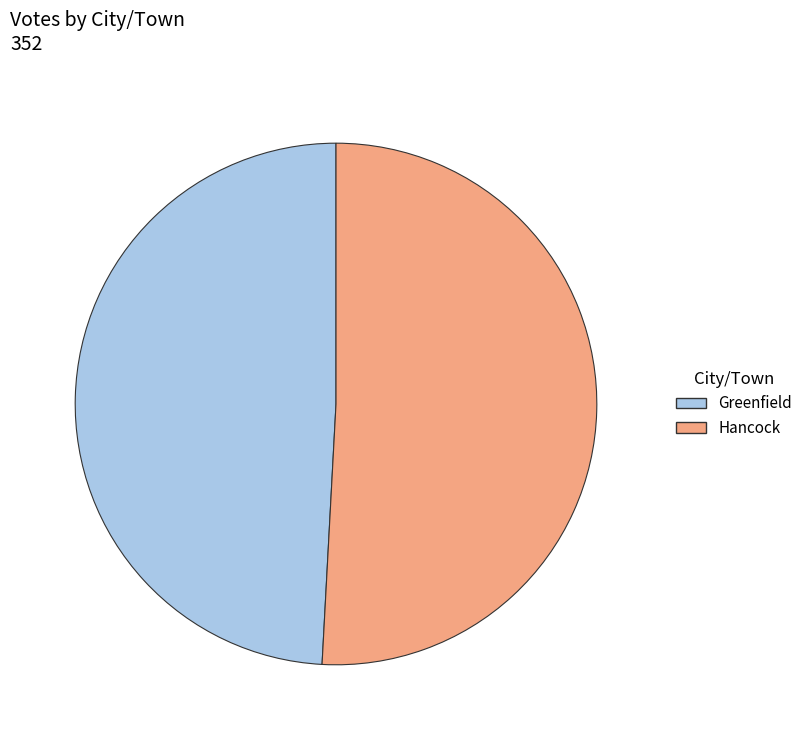

Rank the categories by value from highest to lowest.

Hancock, Greenfield